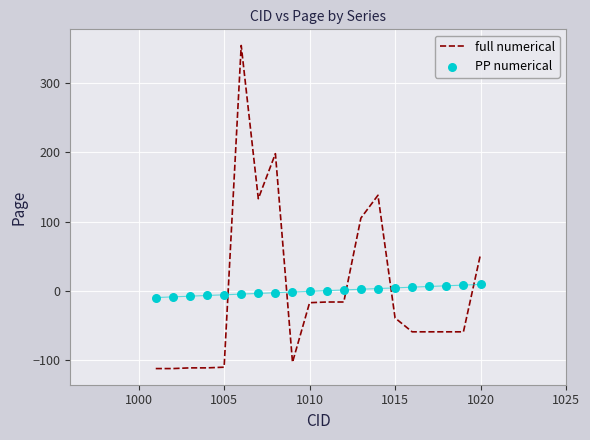

At how many categories does at least one series exceed 290?

1